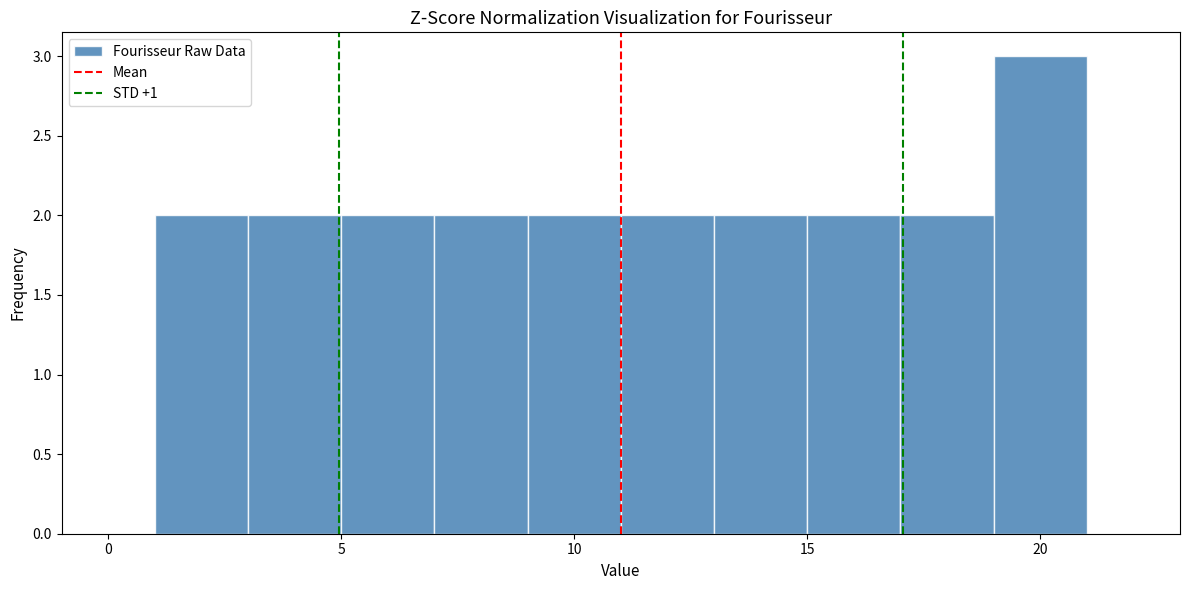

Which range on the x-axis has the tallest bar?

19 to 21